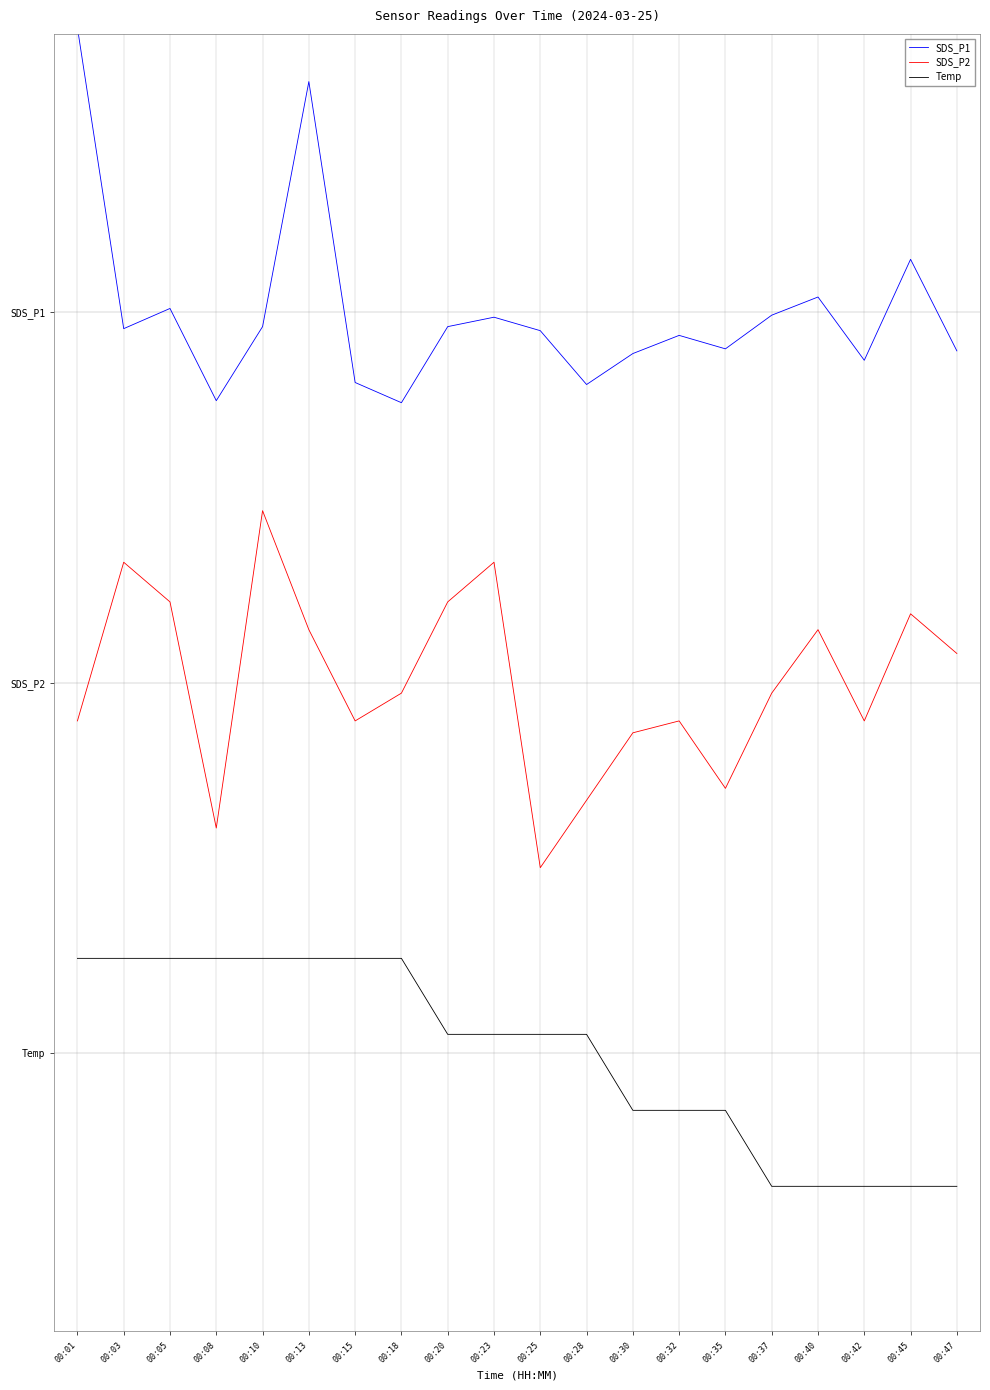

Between 00:15 and 00:01, which is larger?

00:01